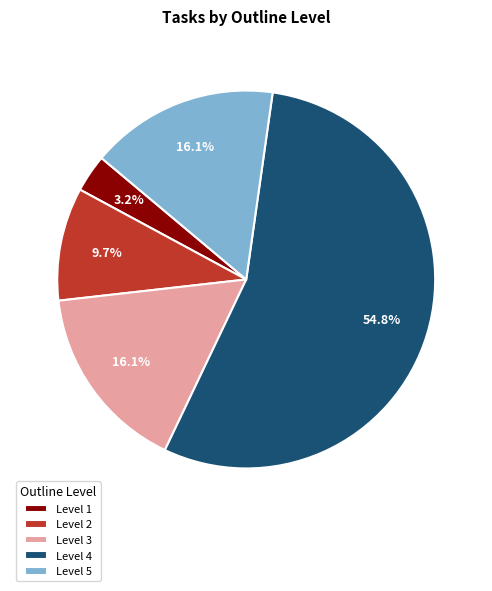

What percentage is the Level 5 slice, to the nearest percent?

16%